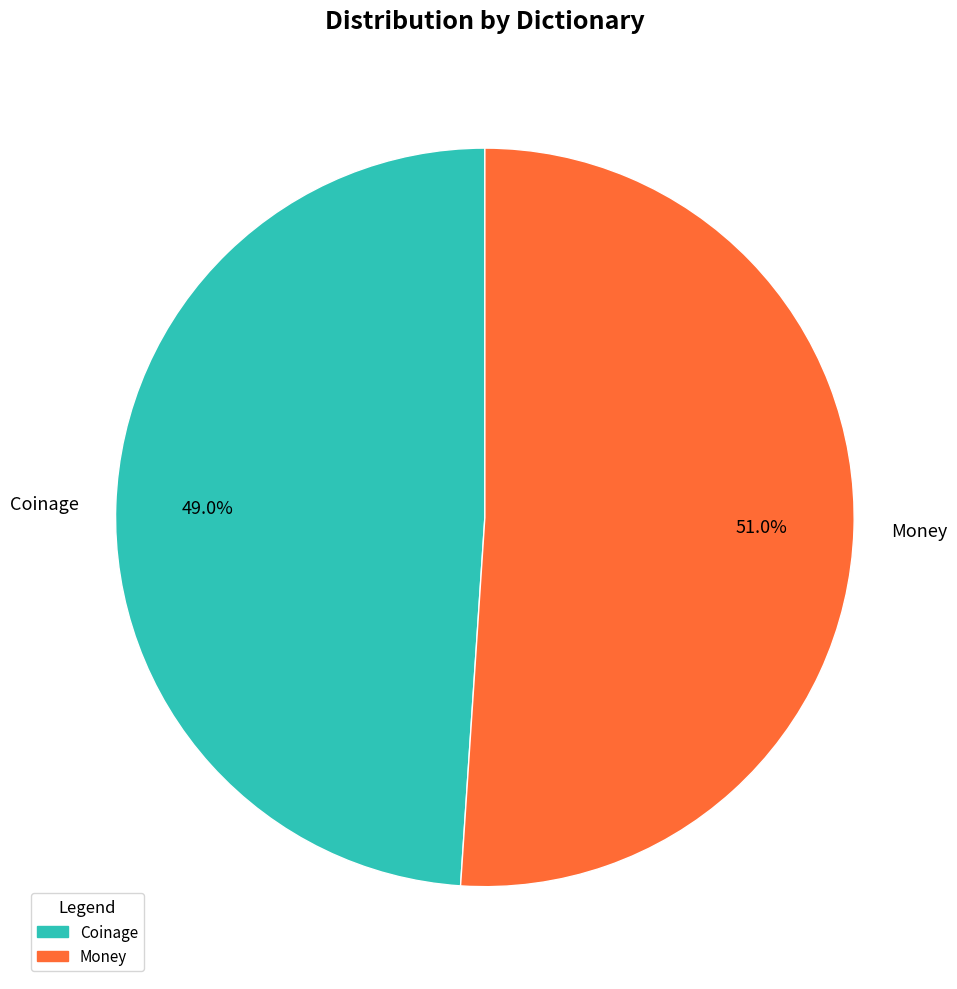

Is the sum of Coinage and Money greater than half?

Yes